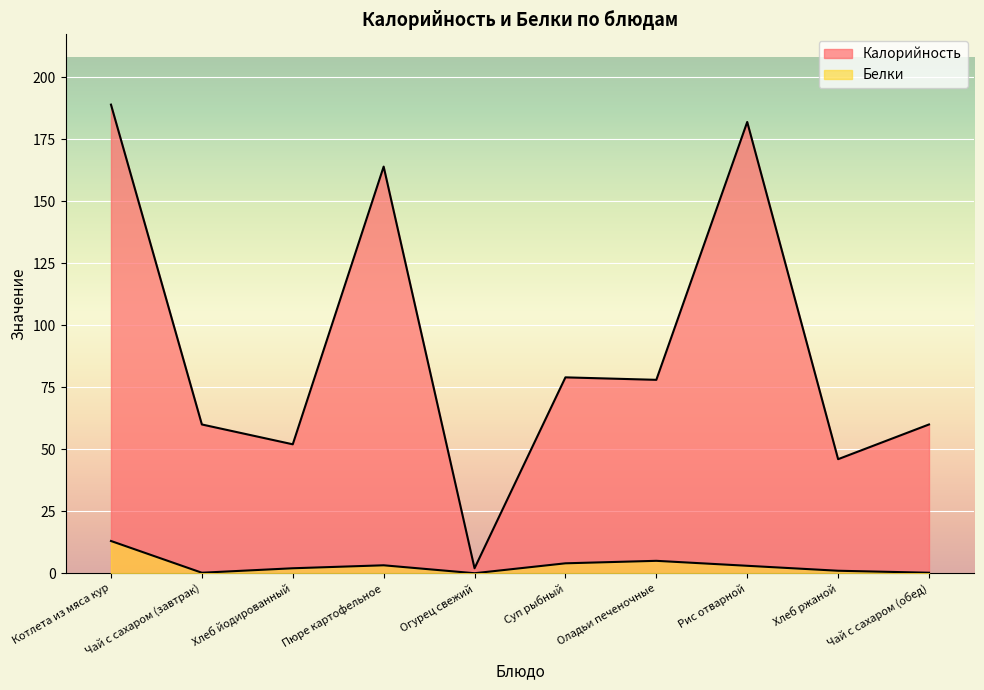

What is the difference between the Калорийность values at Рис отварной and Чай с сахаром (обед)?

122.0